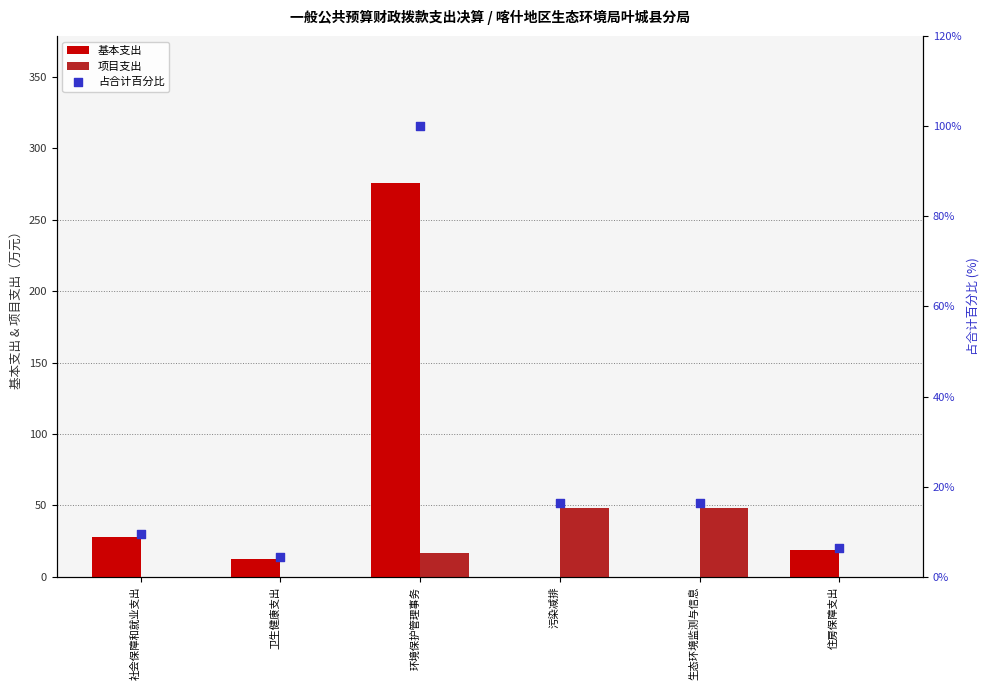

Is the value of 占合计百分比 at 社会保障和就业支出 greater than the value of 基本支出 at 住房保障支出?

No